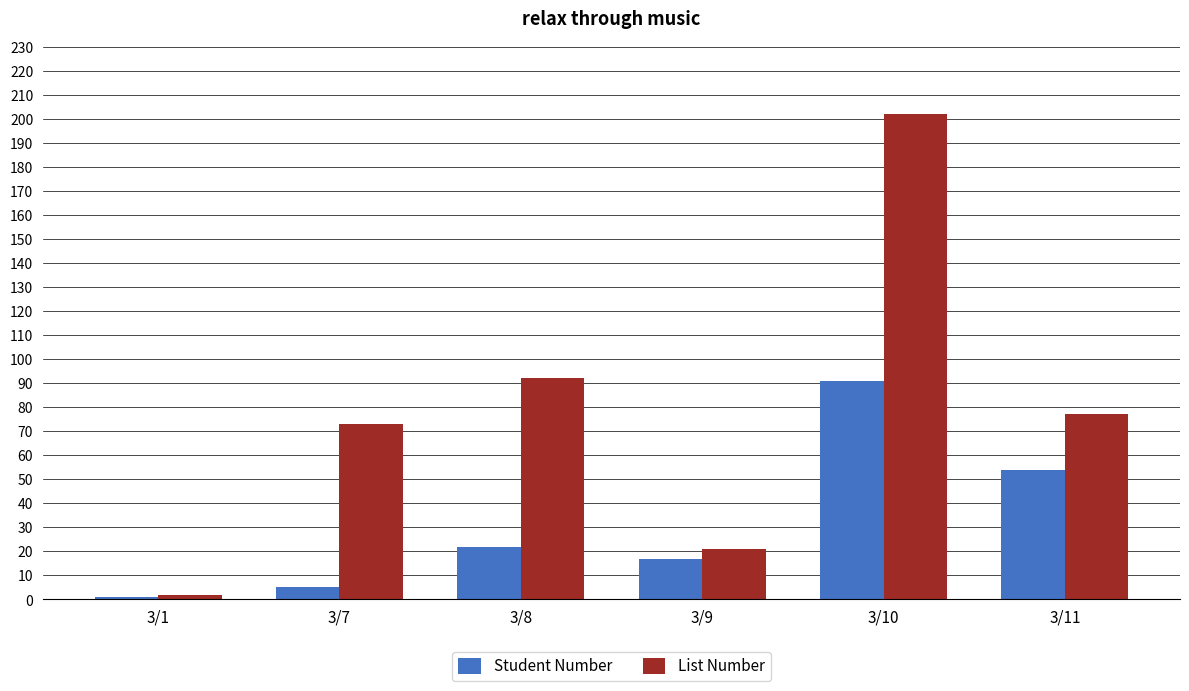

At 3/10, list the series in order from smallest to largest.

Student Number, List Number